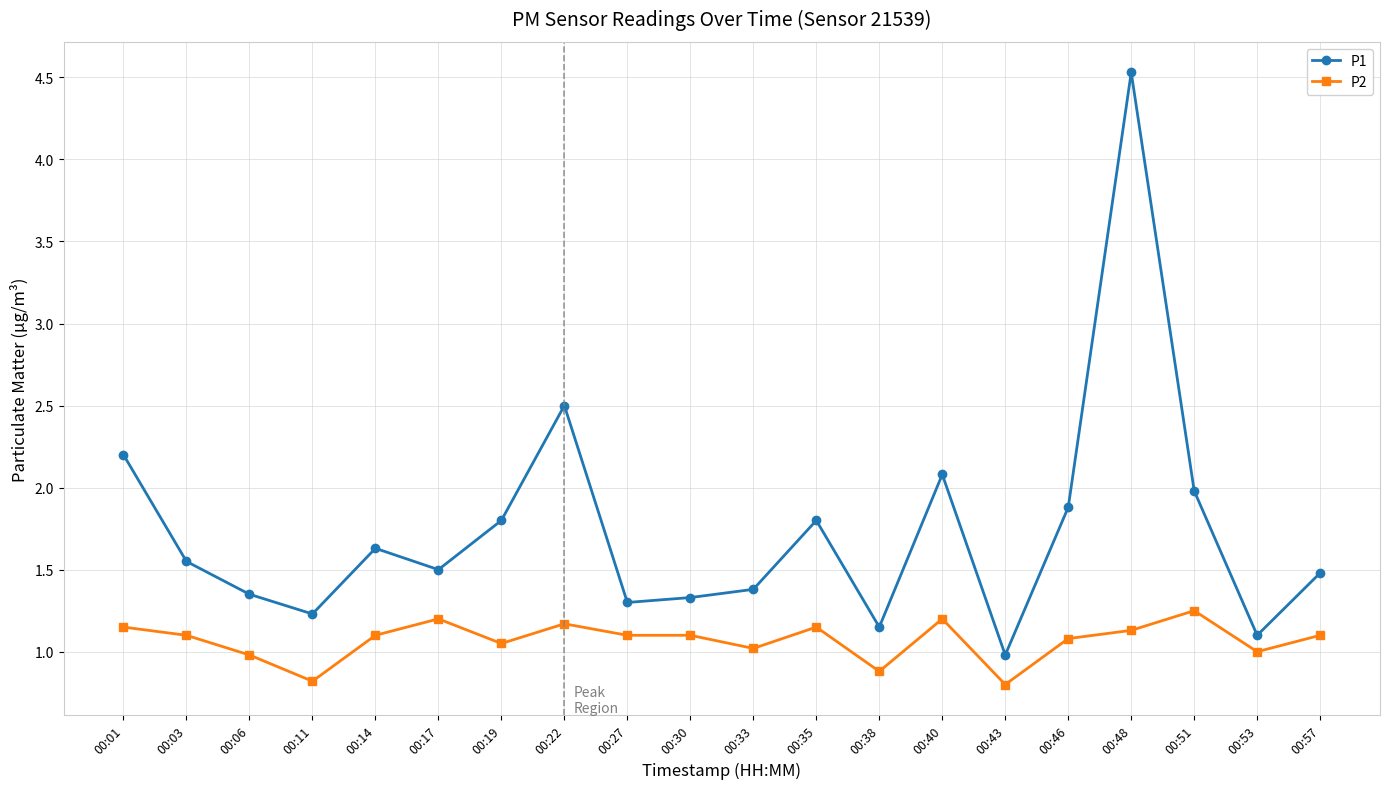

At 00:46, list the series in order from largest to smallest.

P1, P2